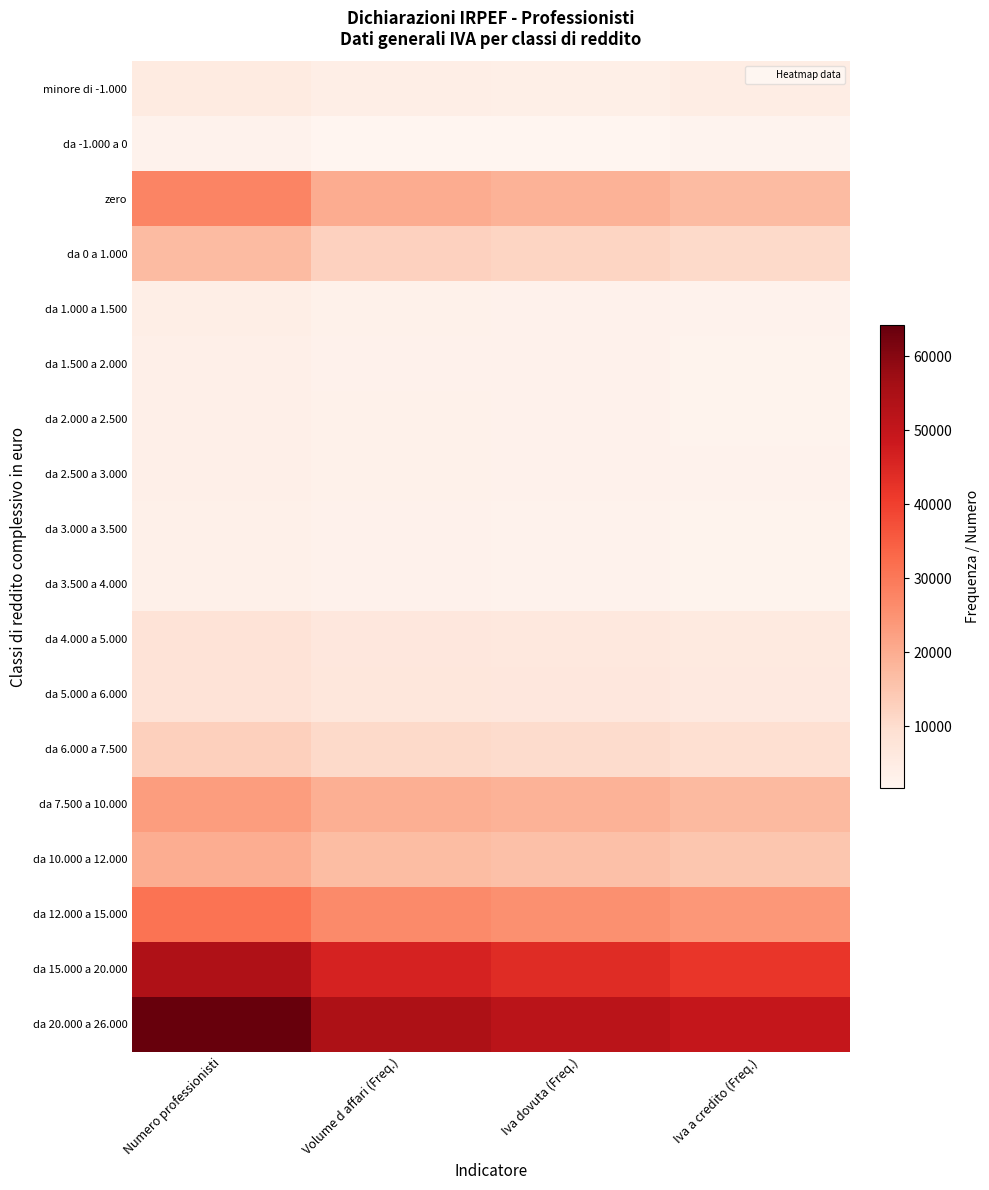

How many categories are shown in the chart?

4